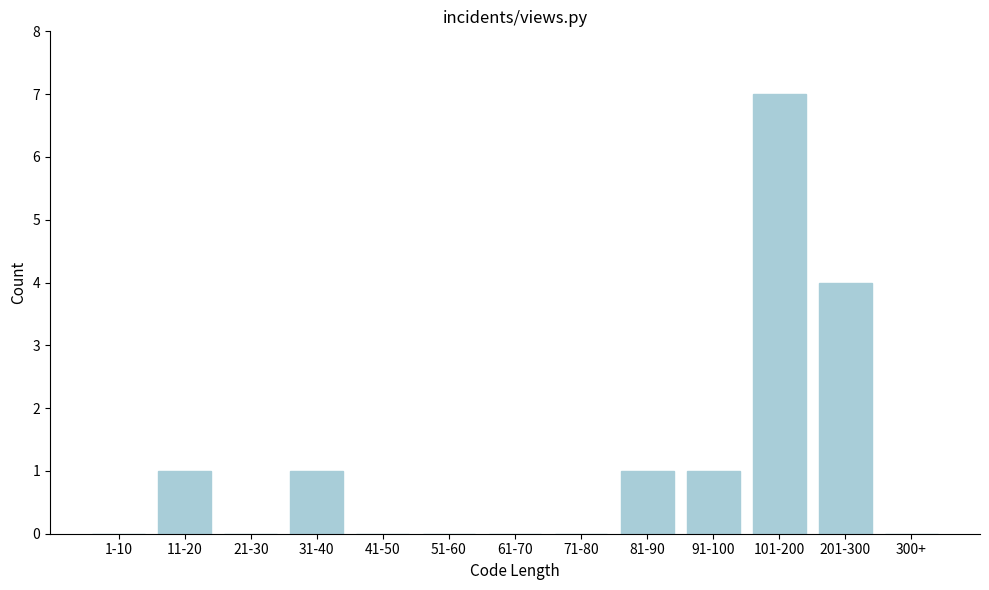

Reading right to left, transcribe all the data shown in this chart.

300+=0	201-300=4	101-200=7	91-100=1	81-90=1	71-80=0	61-70=0	51-60=0	41-50=0	31-40=1	21-30=0	11-20=1	1-10=0